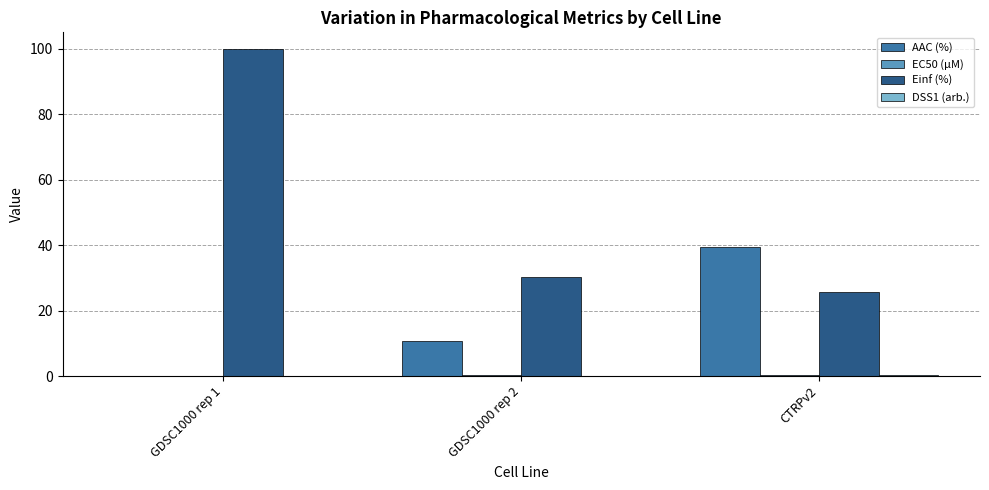

Where is Einf (%) nearest to the value 62?

GDSC1000 rep 2